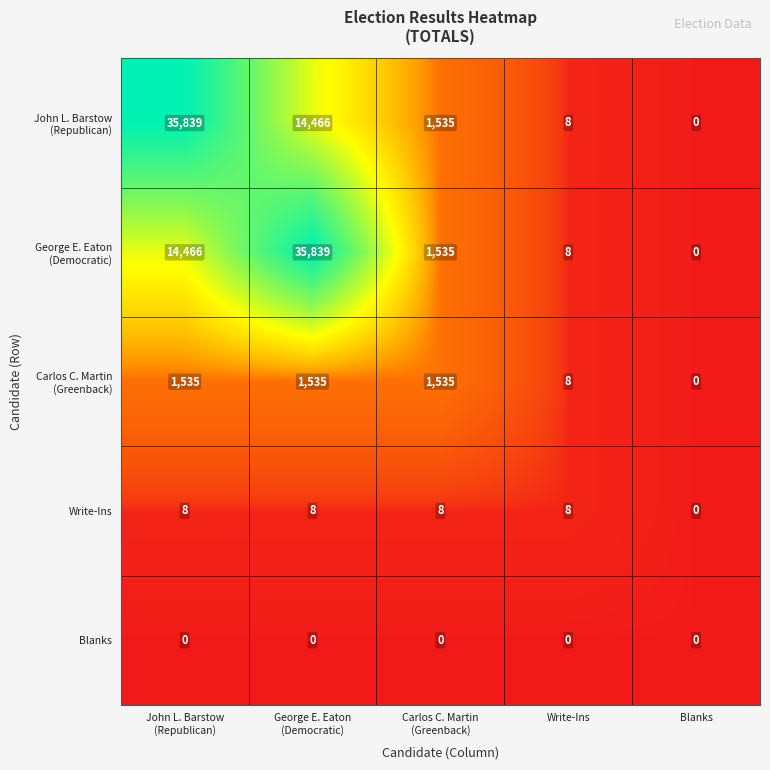

Count the Write-Ins values in the range 8 to 9.

4